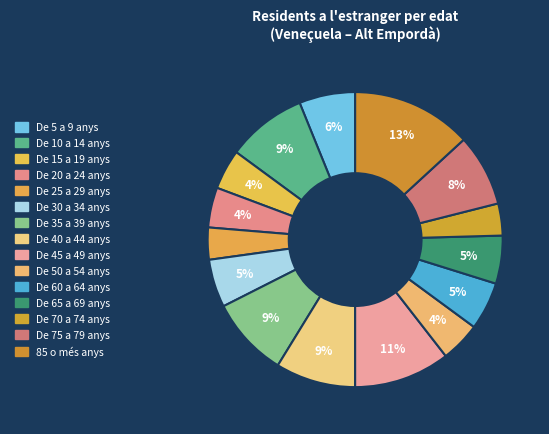

Do De 30 a 34 anys and De 60 a 64 anys together represent more than half of the pie?

No